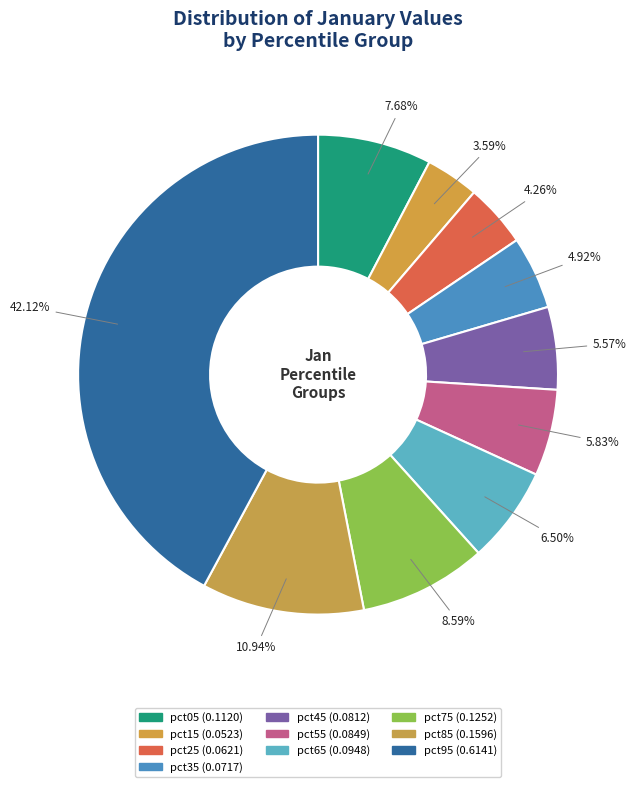

What is the largest slice in the pie chart?

pct95